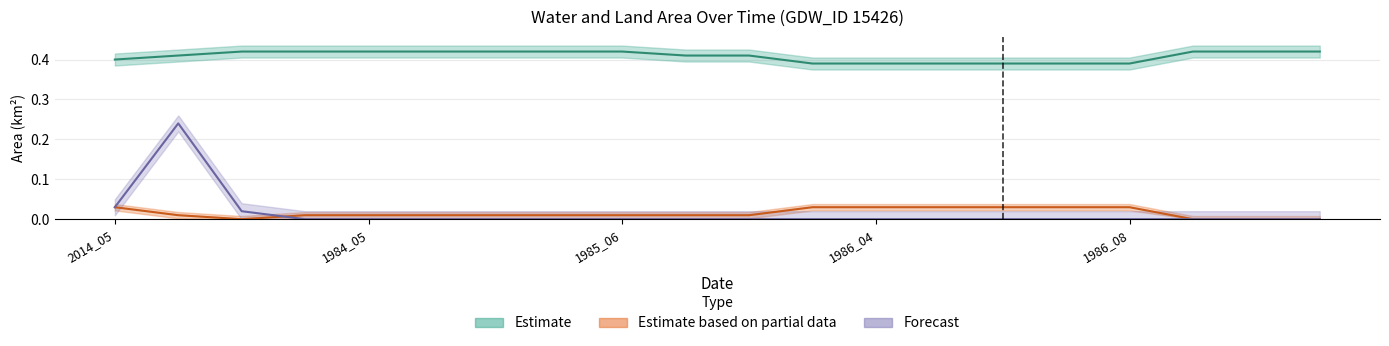

True or false: landArea has a value of 0.0 at 1985_09.

False